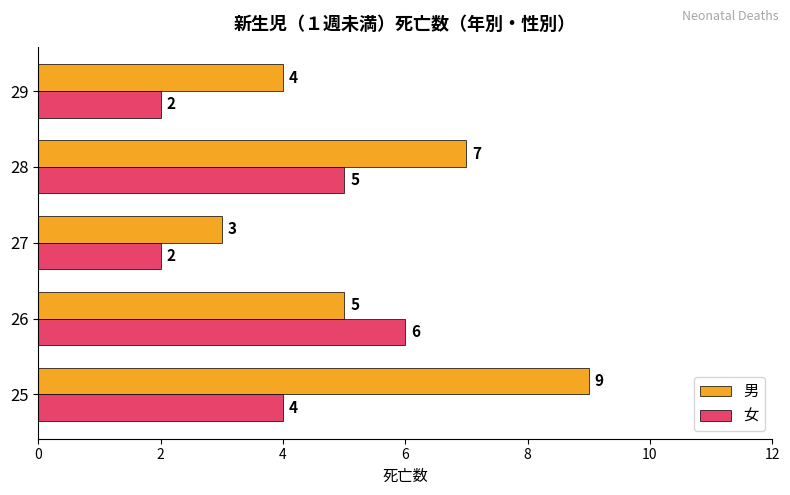

True or false: 男 has a value of 16 at 25.

False